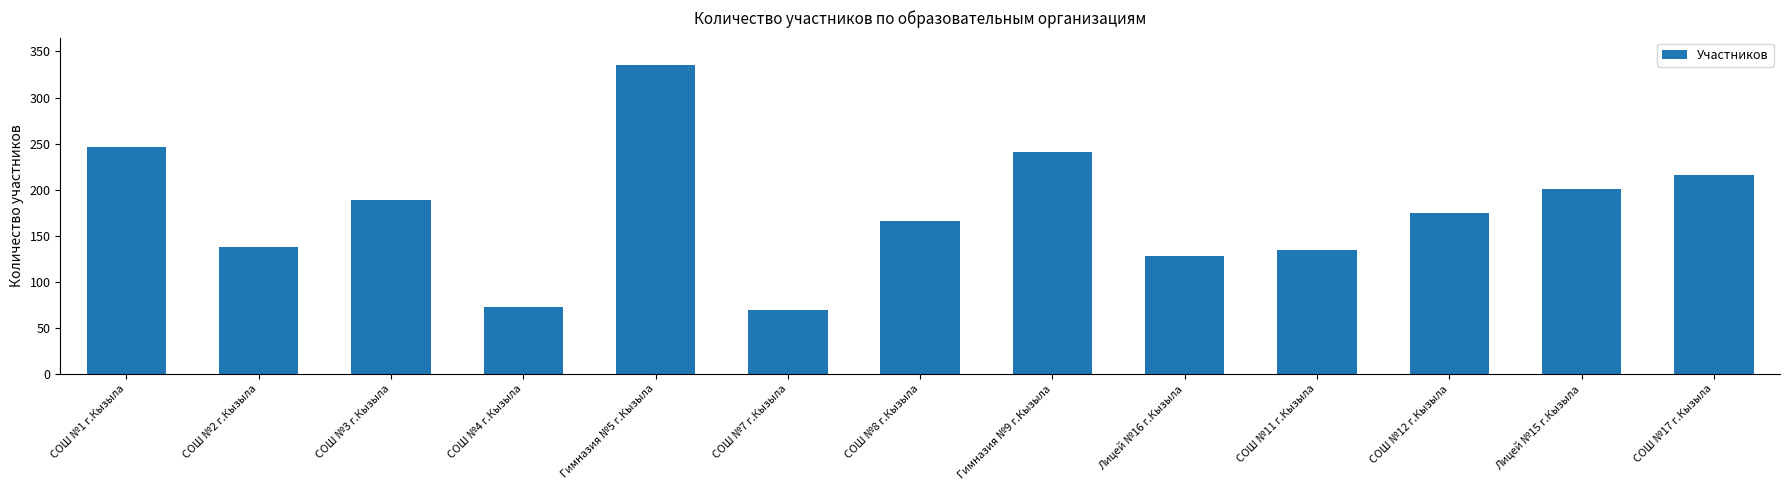

Does the chart contain stacked bars?

No